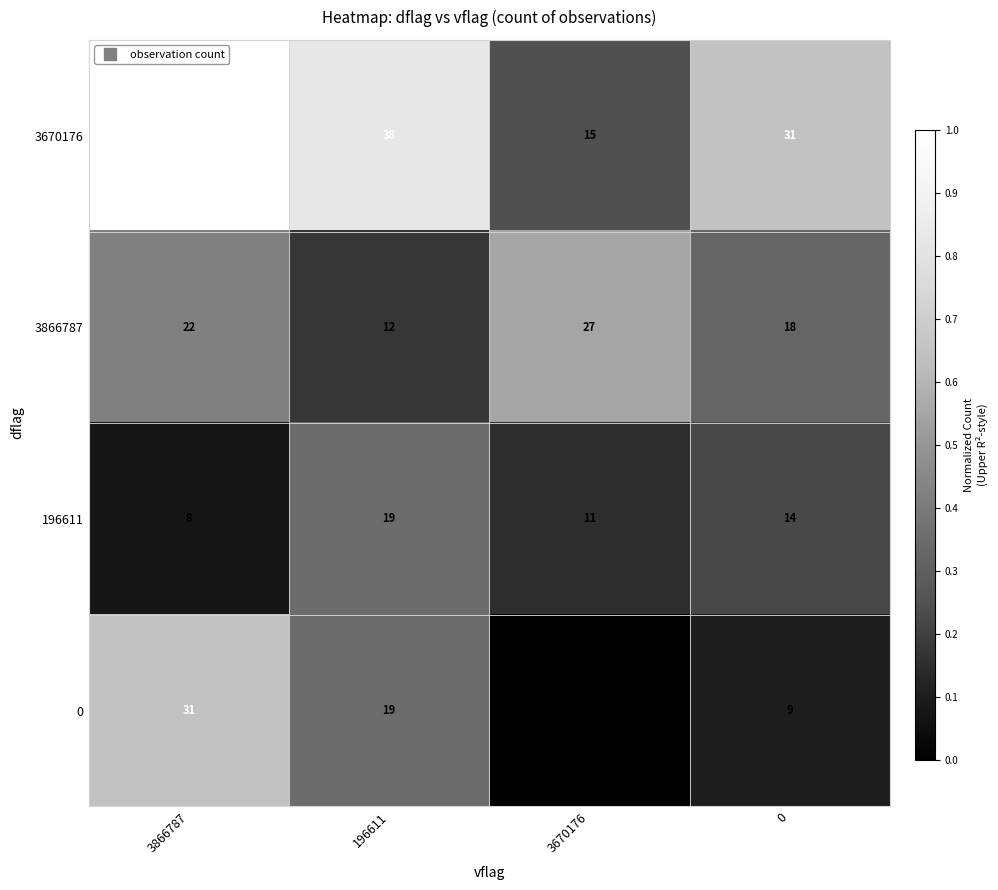

How many 3670176 values are between 31 and 45?

3